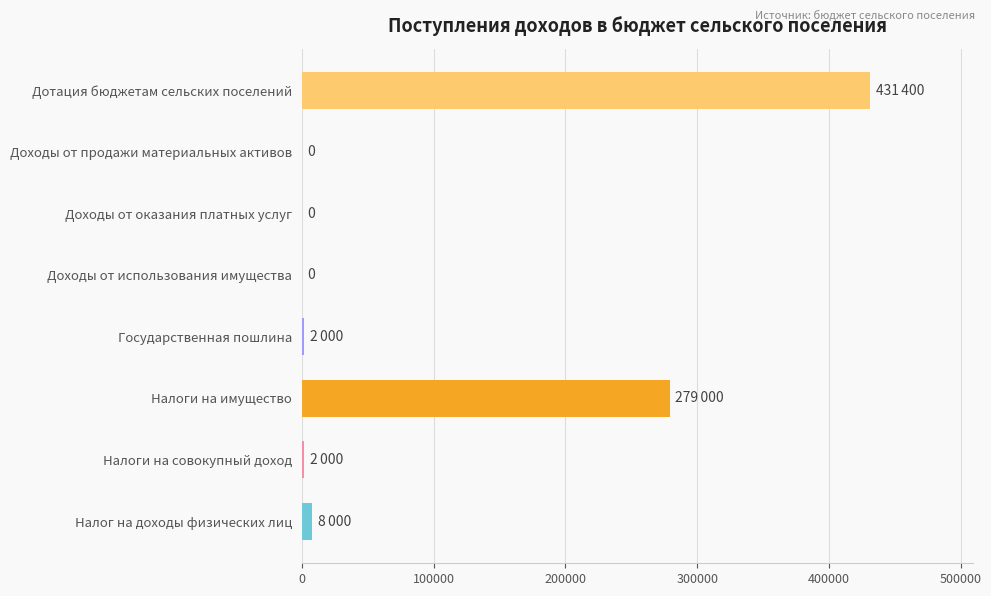

What is the change in value from Доходы от продажи материальных активов to Дотация бюджетам сельских поселений?

+431400